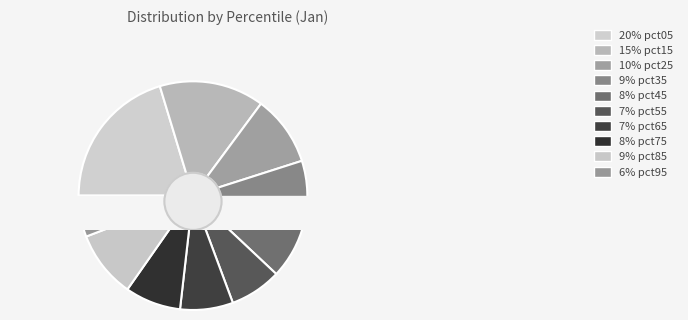

To the nearest percent, what portion does pct55 represent?

7%